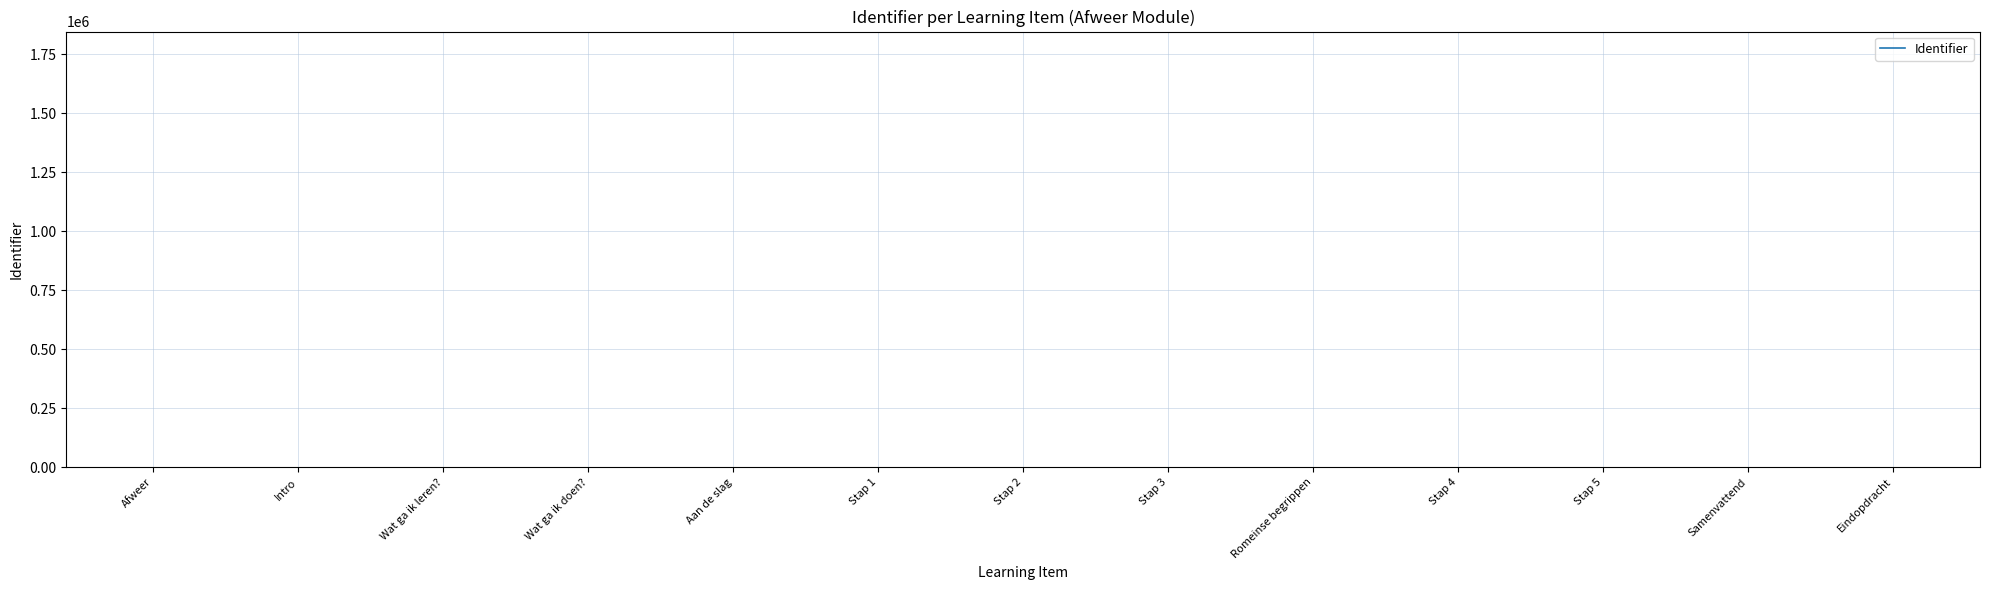

What is the sum of all values?

24008037